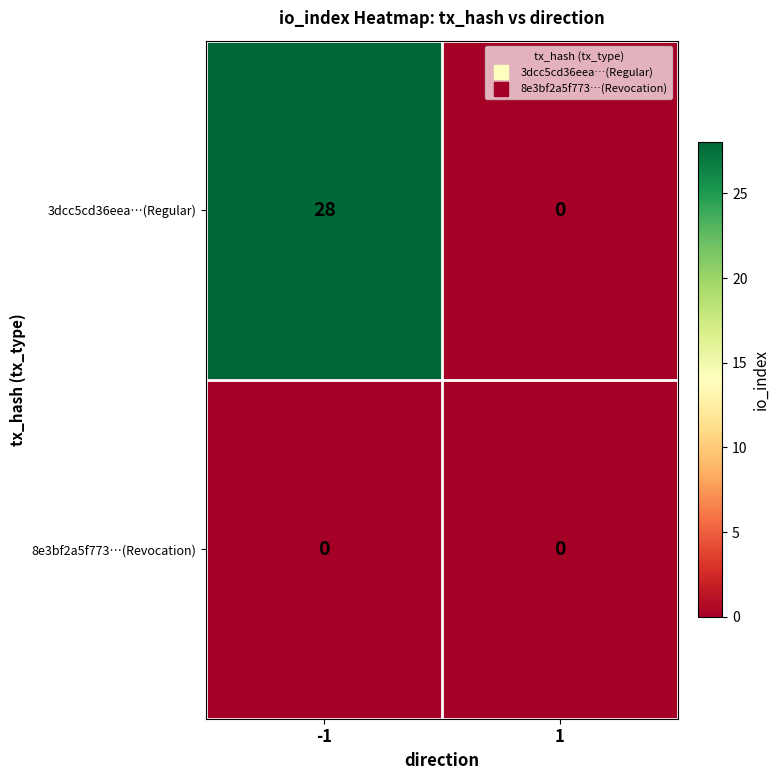

Reading left to right, list all the values displayed in this chart.

3dcc5cd36eea…(Regular): -1=28	1=0
8e3bf2a5f773…(Revocation): -1=0	1=0